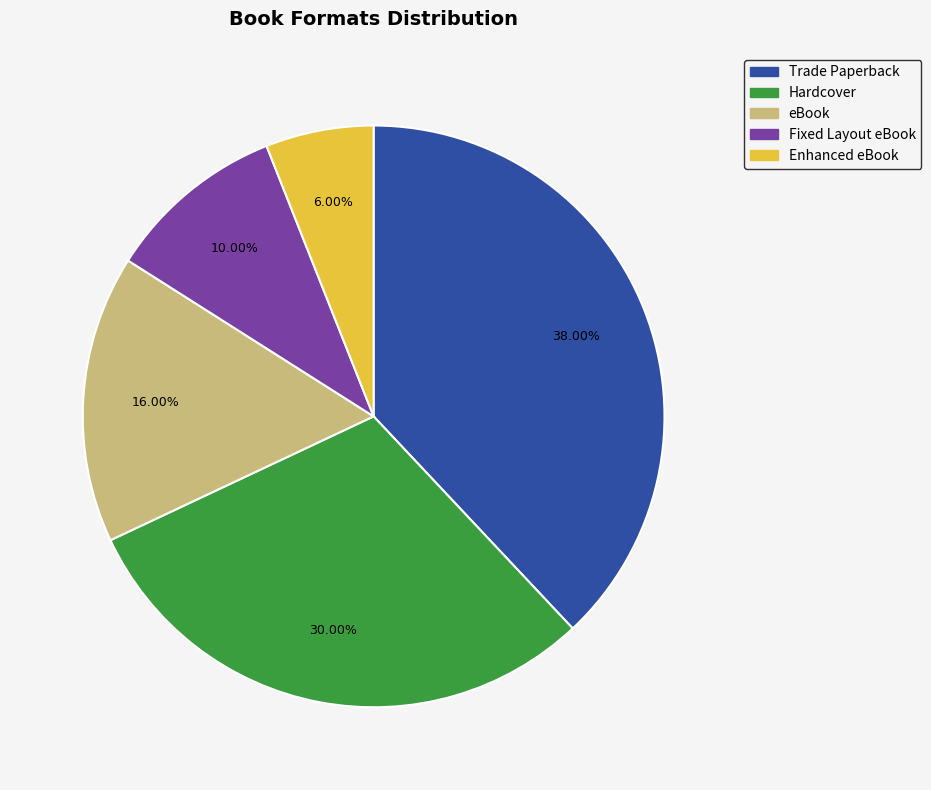

Does Fixed Layout eBook represent more than half of the total?

No